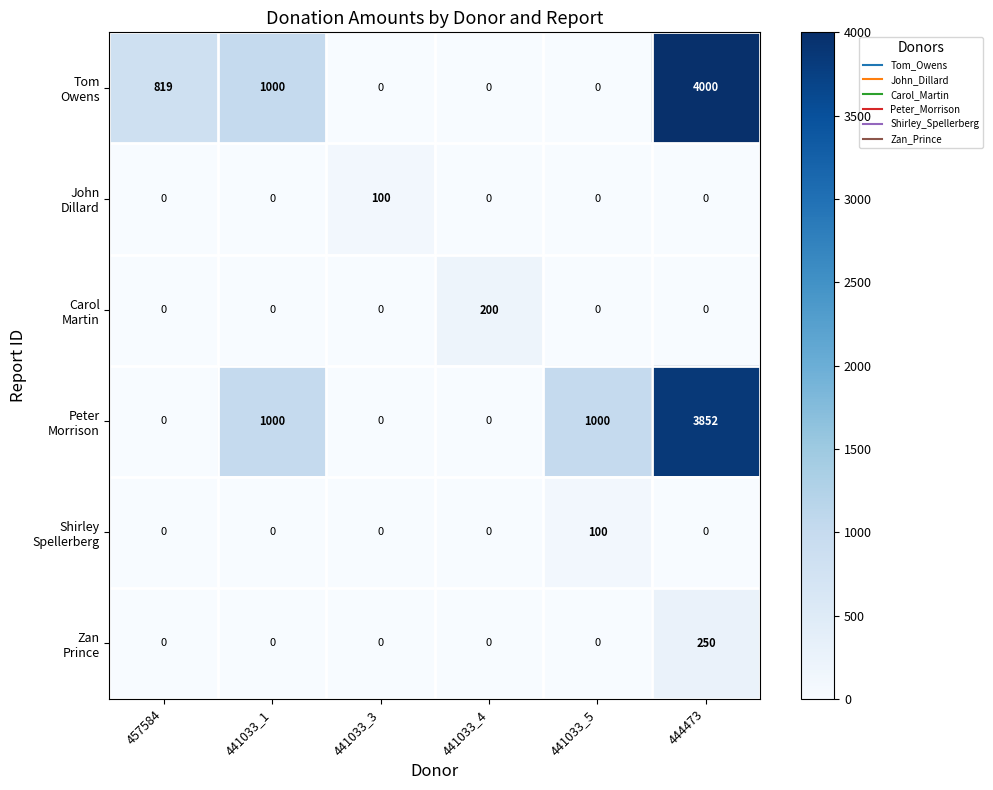

What is the spread (max minus min) of values at 441033_4?

200